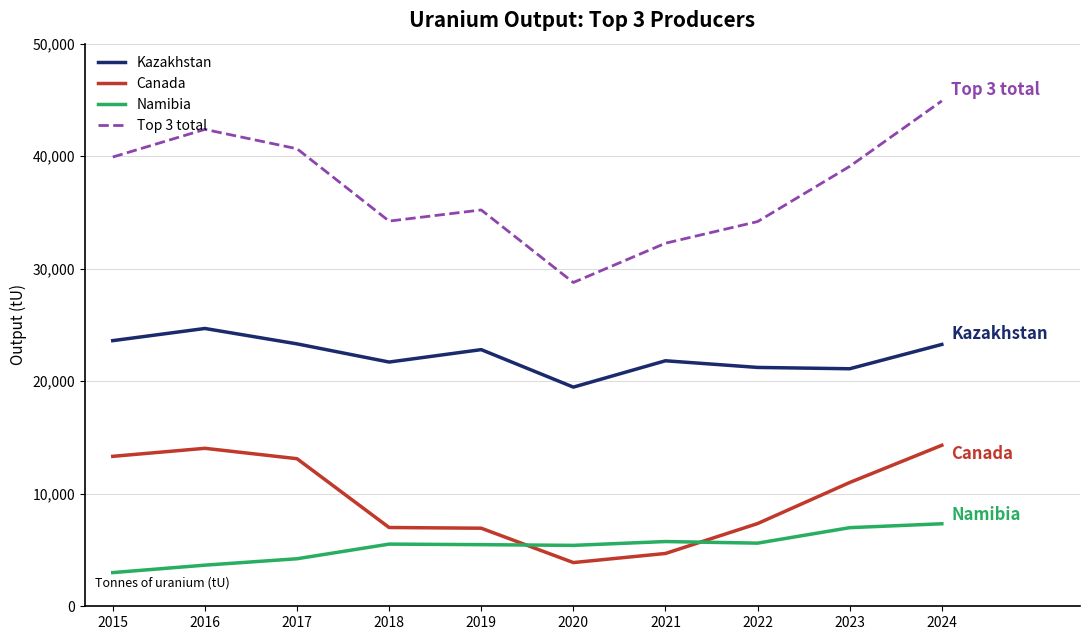

True or false: Kazakhstan has more than 1 points higher than both neighbors.

True